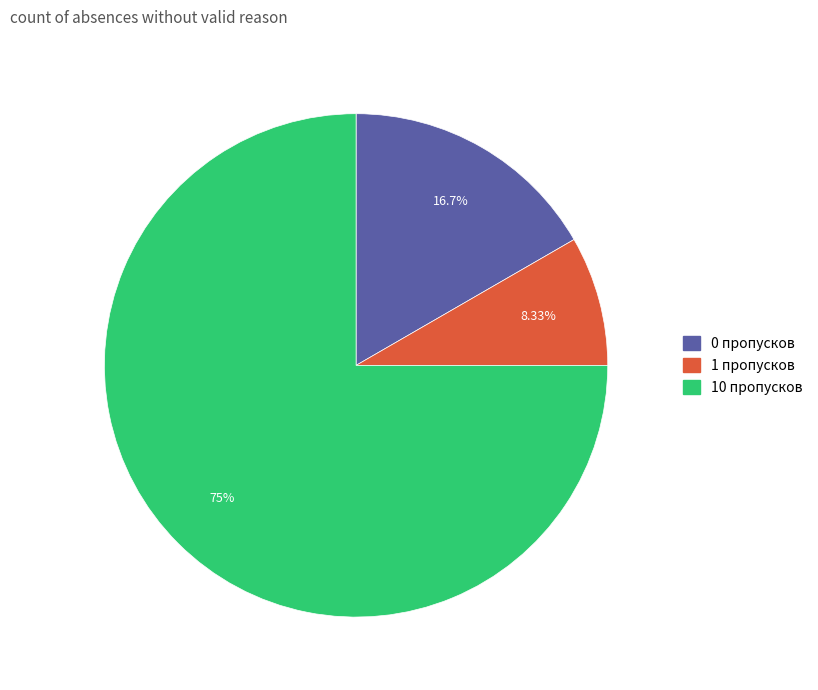

Rank the categories by value from highest to lowest.

10 пропусков, 0 пропусков, 1 пропусков